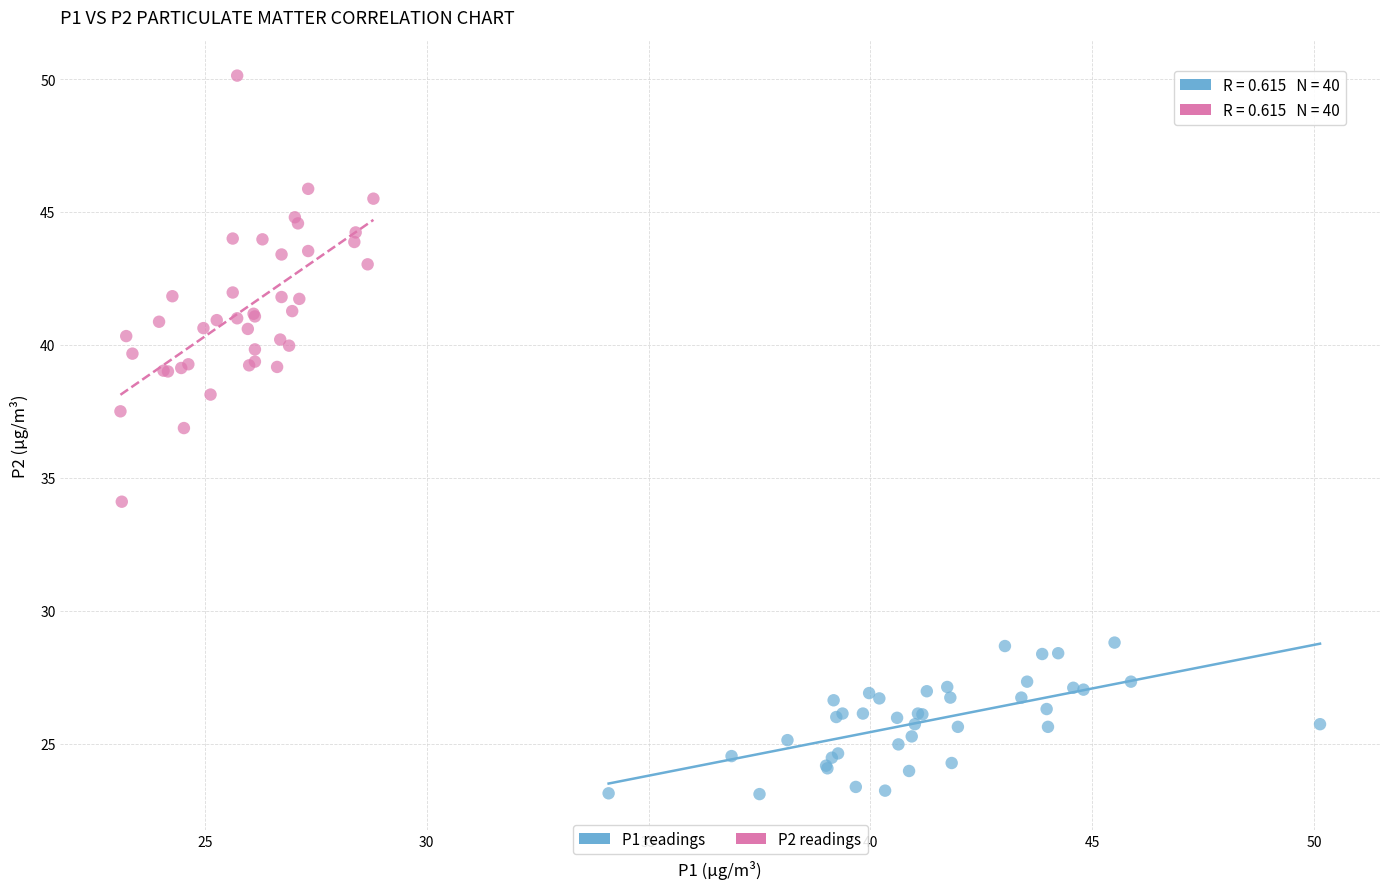

Which series contains the lowest Y value?

P1 readings